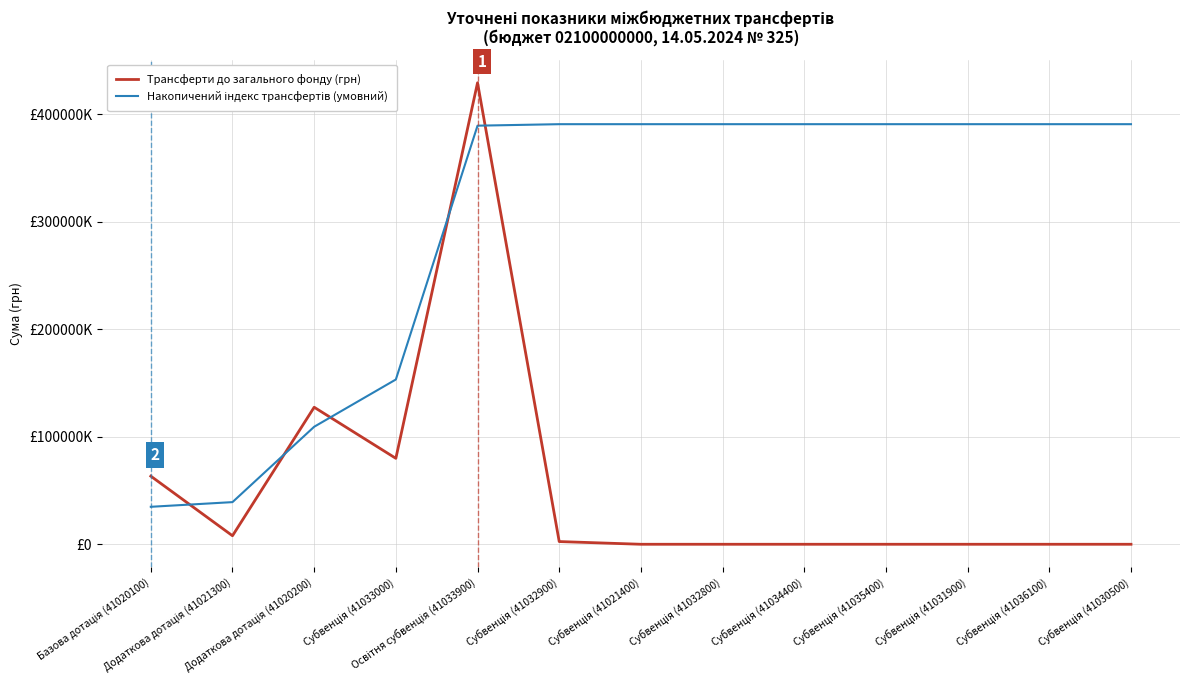

Reading right to left, what are all the values shown in this chart?

Трансферти до загального фонду (грн): Субвенція (41030500)=0.0	Субвенція (41036100)=0.0	Субвенція (41031900)=0.0	Субвенція (41035400)=0.0	Субвенція (41034400)=0.0	Субвенція (41032800)=0.0	Субвенція (41021400)=0.0	Субвенція (41032900)=2515400.0	Освітня субвенція (41033900)=429293200.0	Субвенція (41033000)=79922400.0	Додаткова дотація (41020200)=127459200.0	Додаткова дотація (41021300)=7915075.0	Базова дотація (41020100)=63366000.0
Накопичений індекс трансфертів (умовний): Субвенція (41030500)=390759201.3	Субвенція (41036100)=390759201.3	Субвенція (41031900)=390759201.3	Субвенція (41035400)=390759201.3	Субвенція (41034400)=390759201.3	Субвенція (41032800)=390759201.3	Субвенція (41021400)=390759201.3	Субвенція (41032900)=390759201.3	Освітня субвенція (41033900)=389375731.3	Субвенція (41033000)=153264471.2	Додаткова дотація (41020200)=109307151.3	Додаткова дотація (41021300)=39204591.2	Базова дотація (41020100)=34851300.0